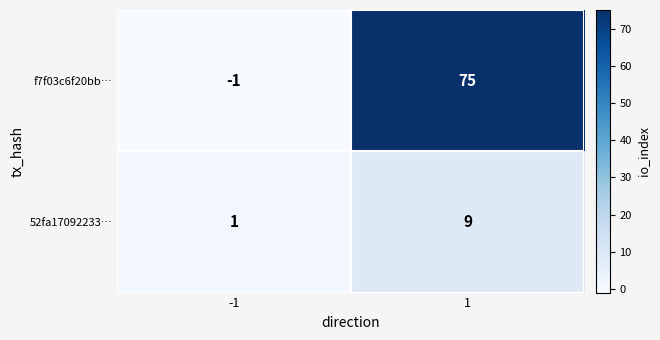

What is the highest value of the f7f03c6f20bb… series?

75